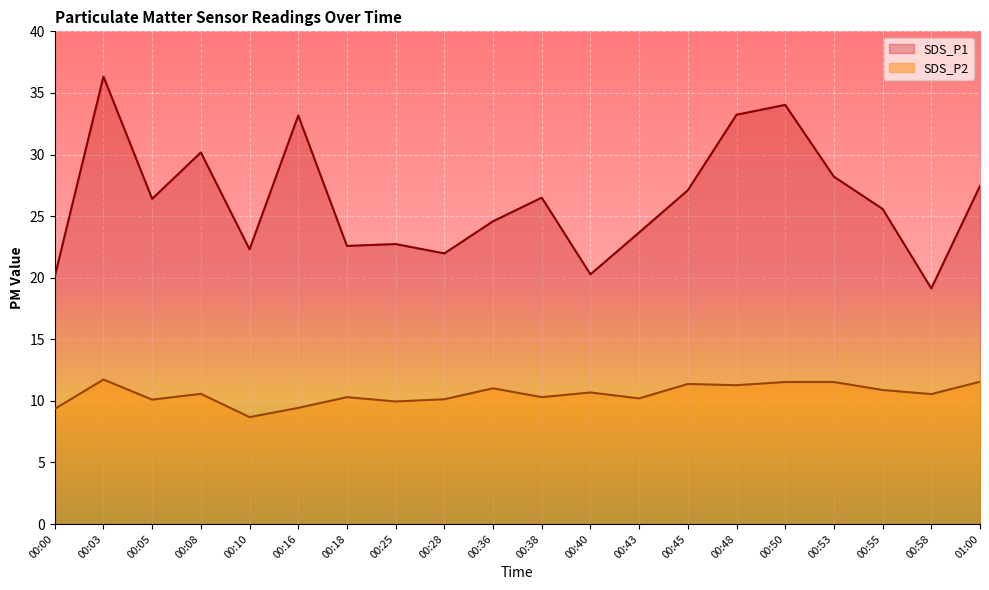

True or false: SDS_P2 and SDS_P1 intersect in this chart.

False